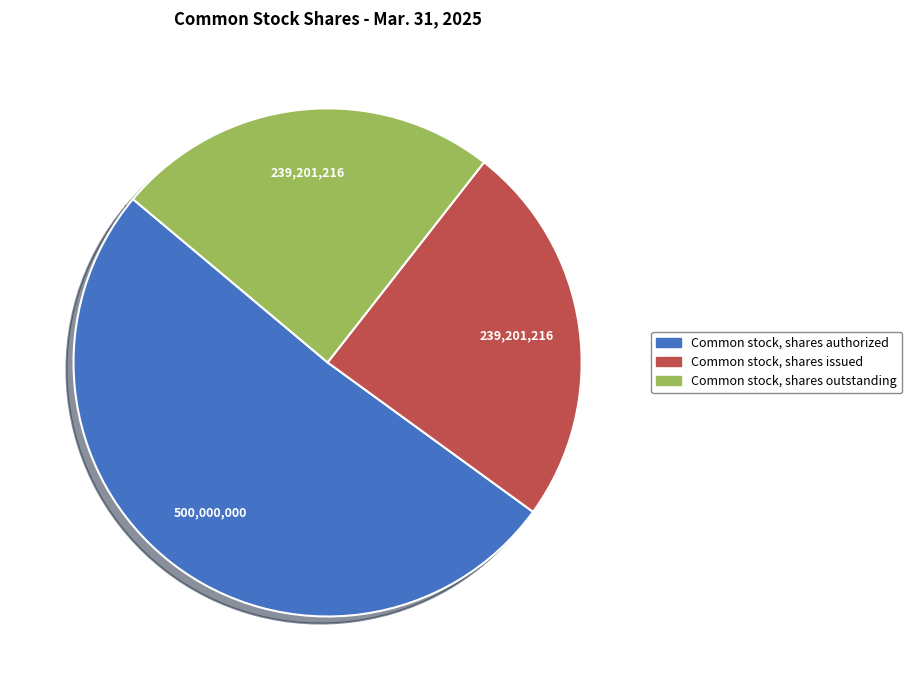

What is the ratio of the value at Common stock, shares outstanding to the value at Common stock, shares issued?

1.0